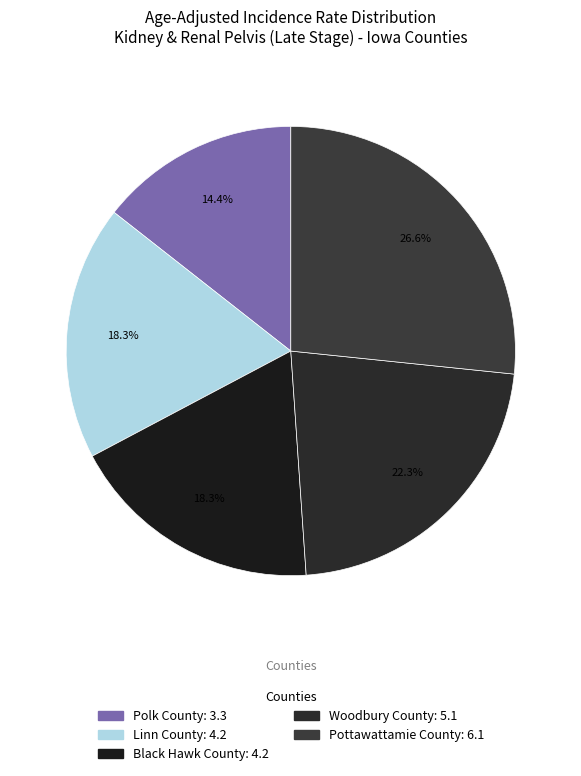

How many segments does this pie chart have?

5